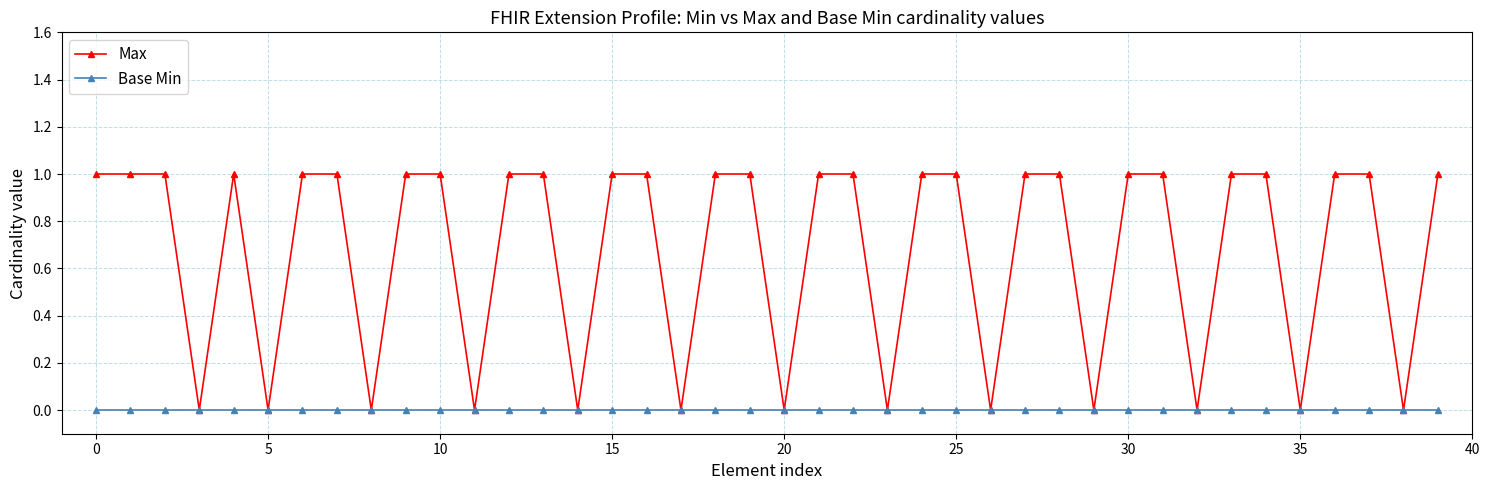

Reading right to left, extract all data points from this chart.

Max: 1	0	1	1	0	1	1	0	1	1	0	1	1	0	1	1	0	1	1	0	1	1	0	1	1	0	1	1	0	1	1	0	1	1	0	1	0	1	1	1
Base Min: 0	0	0	0	0	0	0	0	0	0	0	0	0	0	0	0	0	0	0	0	0	0	0	0	0	0	0	0	0	0	0	0	0	0	0	0	0	0	0	0